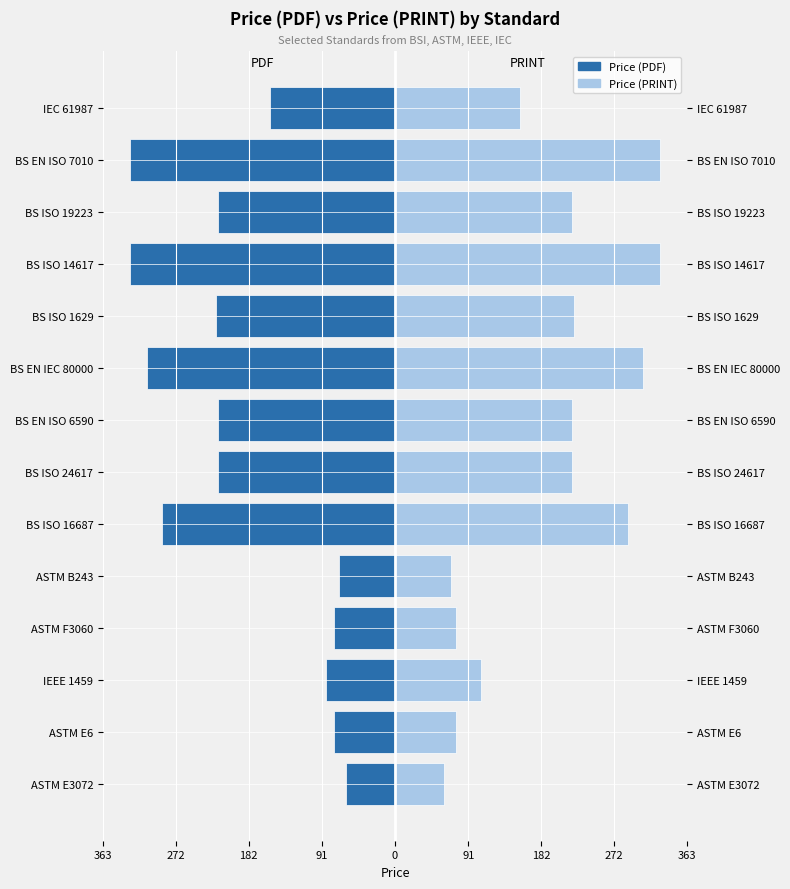

Reading right to left, list all the values displayed in this chart.

Price (PDF): -155	-330	-220	-330	-222	-308	-220	-220	-290	-69	-76	-86	-76	-61
Price (PRINT): 155	330	220	330	222	308	220	220	290	69	76	107	76	61